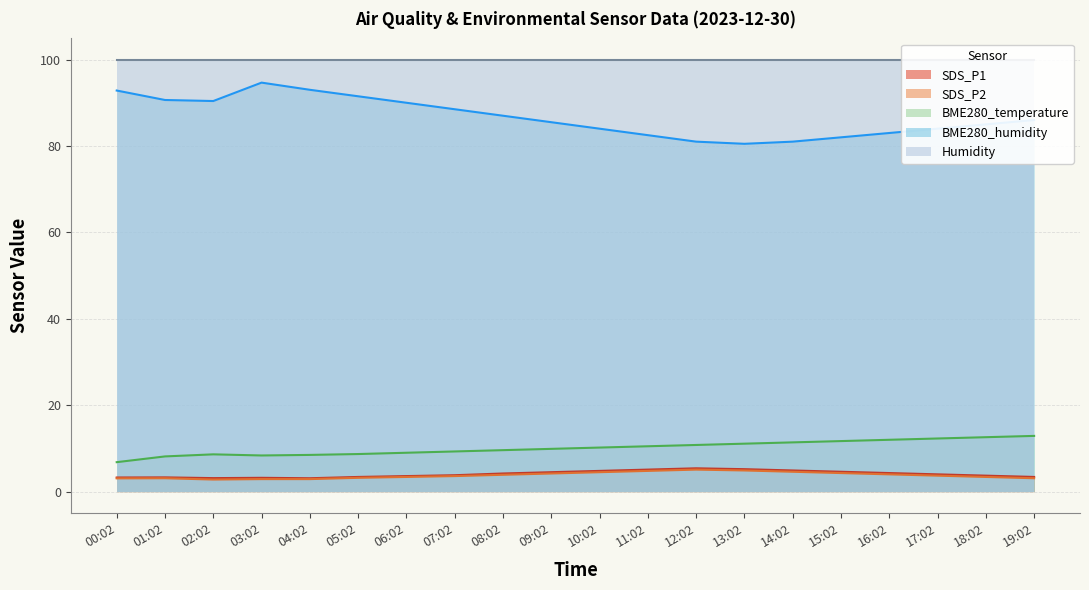

How many categories are shown in the chart?

20